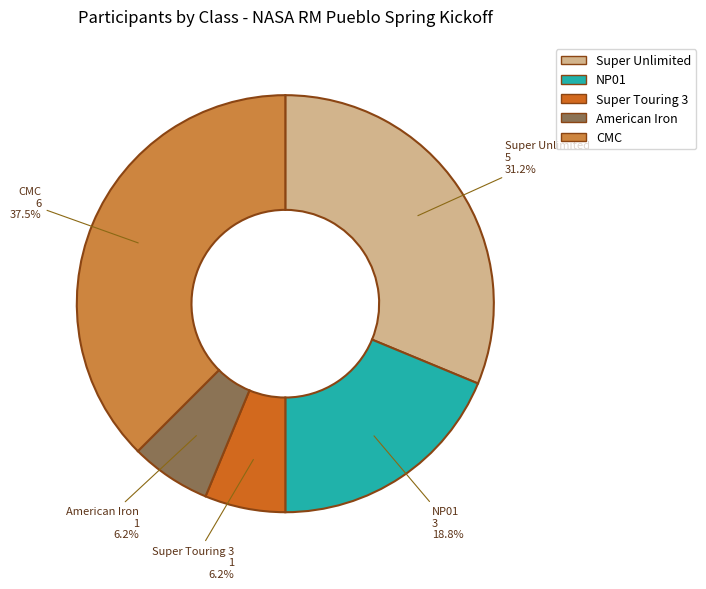

Which has a higher value, CMC or Super Unlimited?

CMC